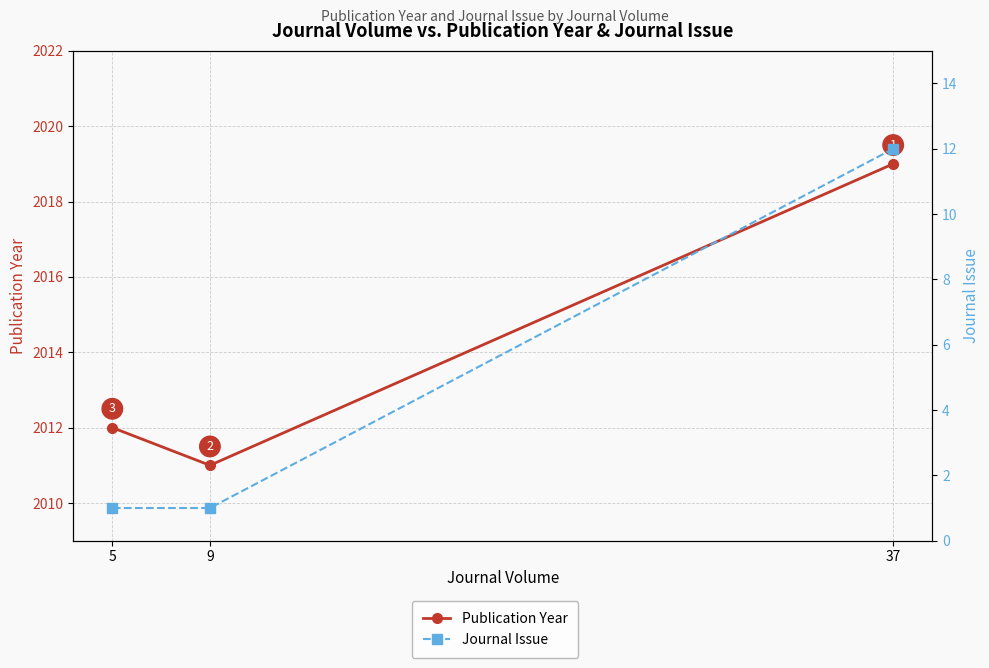

At which label is Journal Issue closest to 6?

9